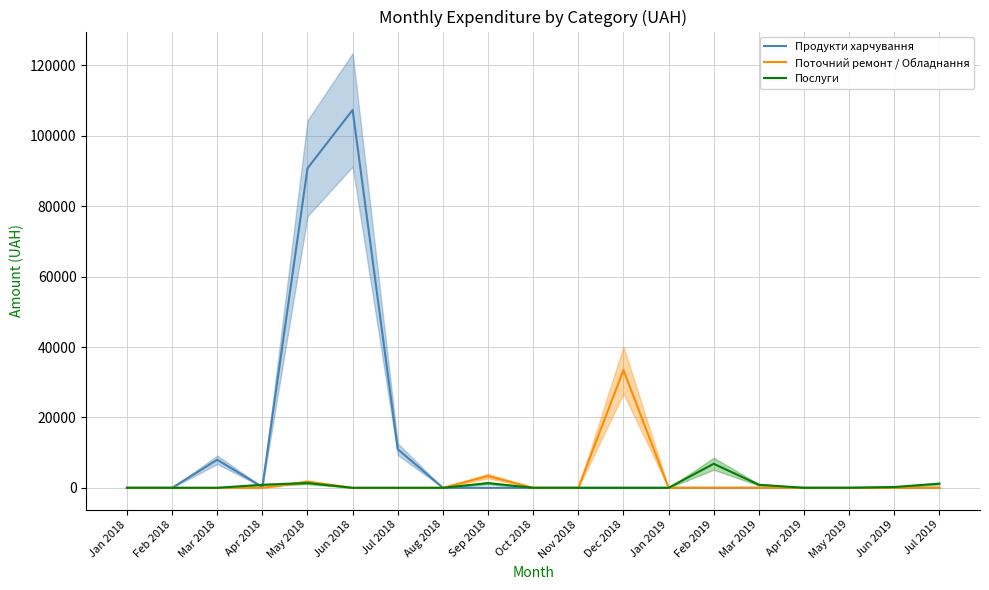

At May 2019, list the series in order from largest to smallest.

Продукти харчування, Поточний ремонт / Обладнання, Послуги